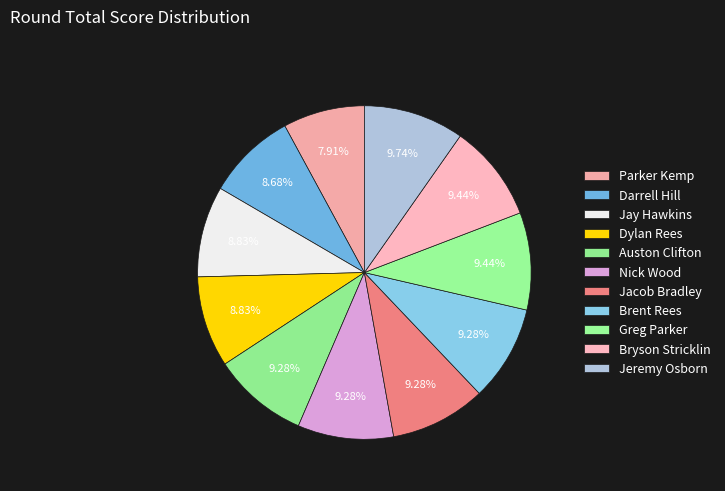

Do Greg Parker and Darrell Hill together represent more than half of the pie?

No